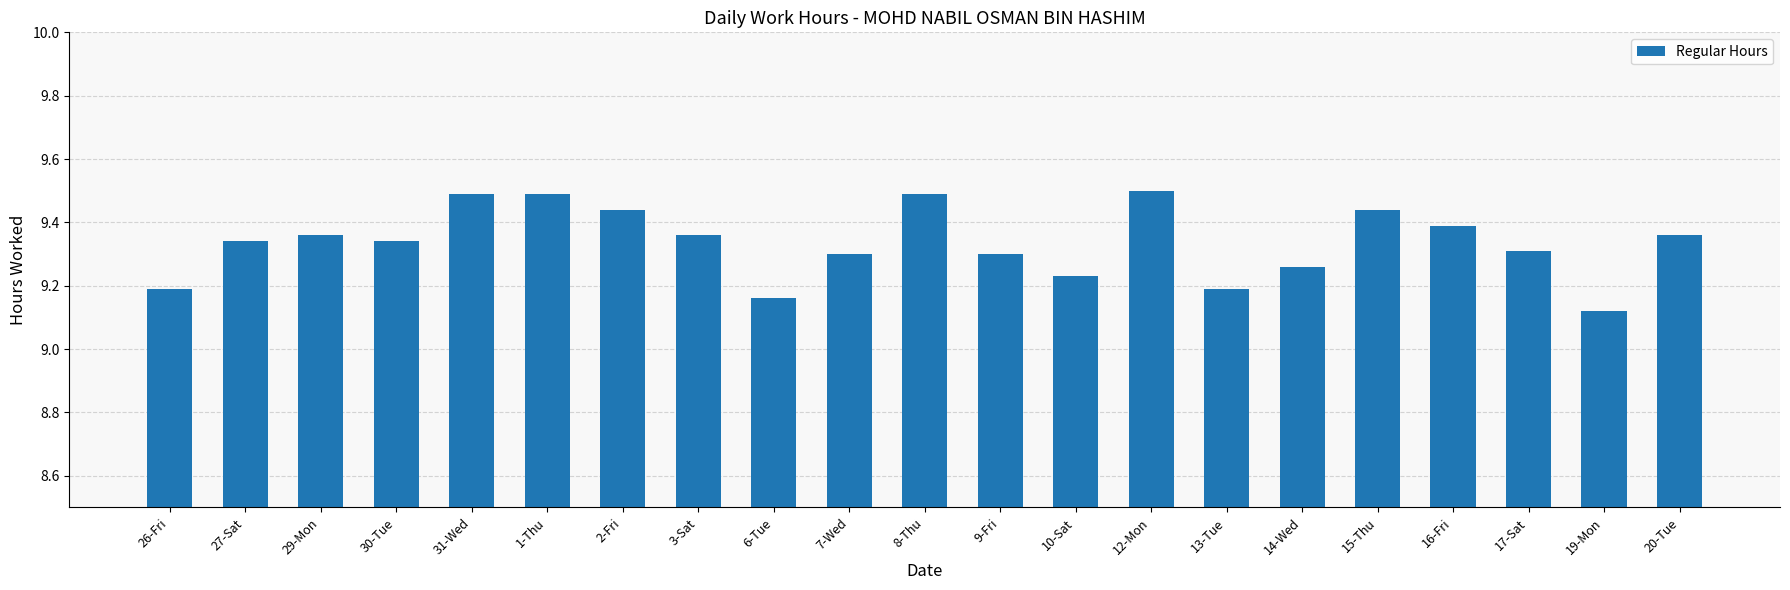

Which label corresponds to the smallest value in the chart?

19-Mon